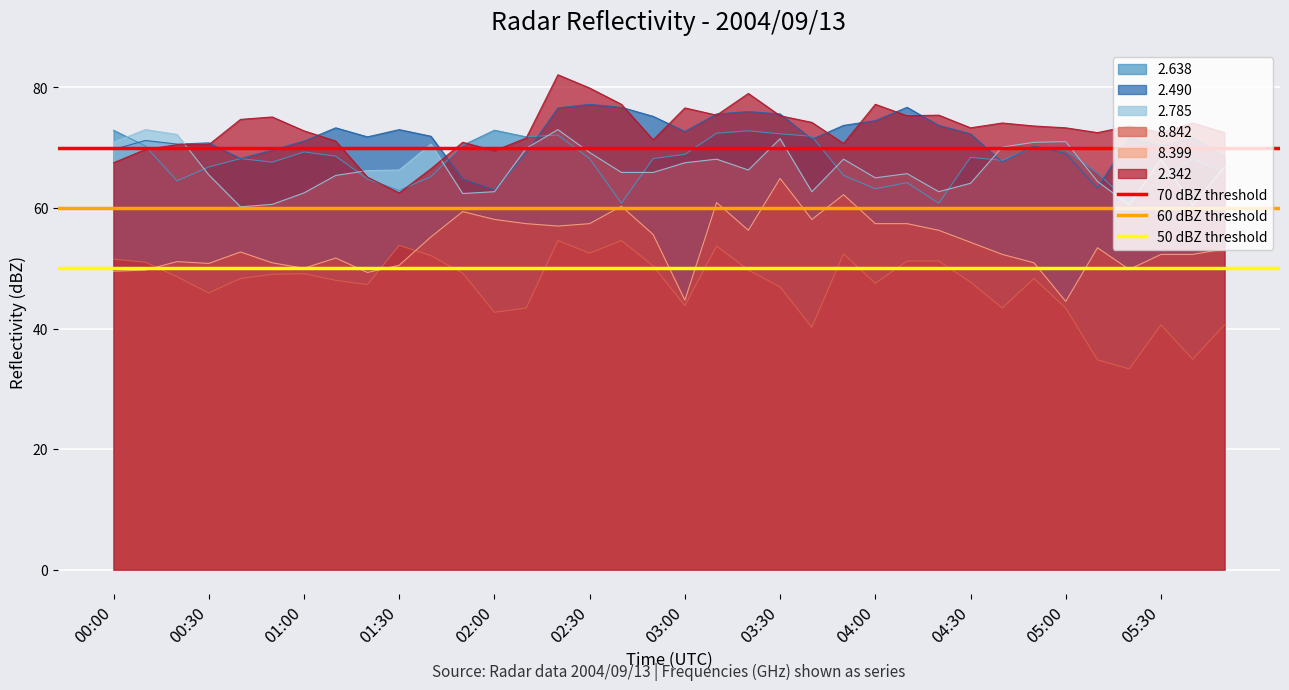

True or false: 8.842 and 2.785 intersect in this chart.

False